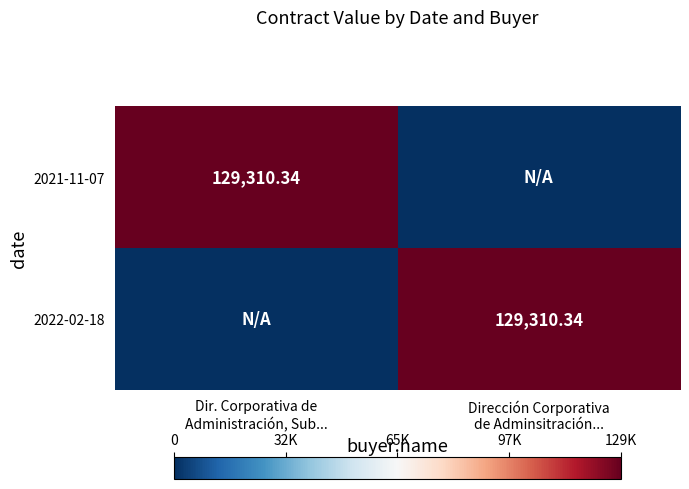

At Dir. Corporativa de Administración, Sub..., list the series in order from smallest to largest.

2022-02-18, 2021-11-07